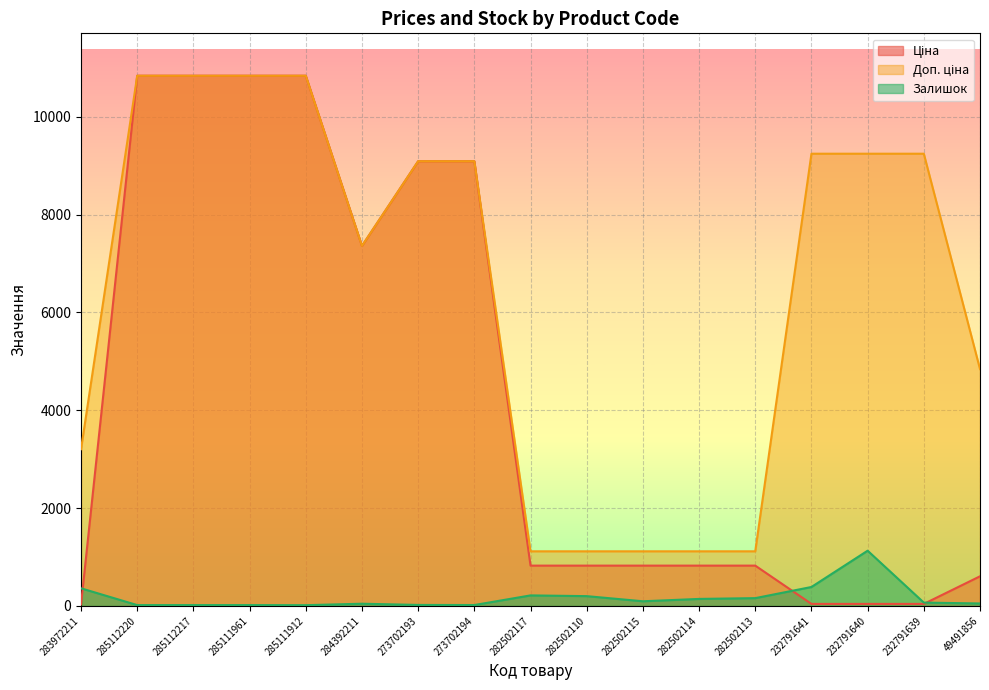

Reading right to left, extract all data points from this chart.

Ціна: 605.3	41.1	41.1	41.1	823.9	823.9	823.9	823.9	823.9	9092.0	9092.0	7360.2	10840.1	10840.1	10840.1	10840.1	32.0
Доп. ціна: 4842.6	9246.0	9246.0	9246.0	1116.5	1116.5	1116.5	1116.5	1116.5	9092.0	9092.0	7360.2	10840.1	10840.1	10840.1	10840.1	3205.0
Залишок: 50.0	68.0	1129.0	387.0	159.0	143.0	95.0	200.0	215.0	18.0	20.0	45.0	15.0	17.0	17.0	17.0	360.0